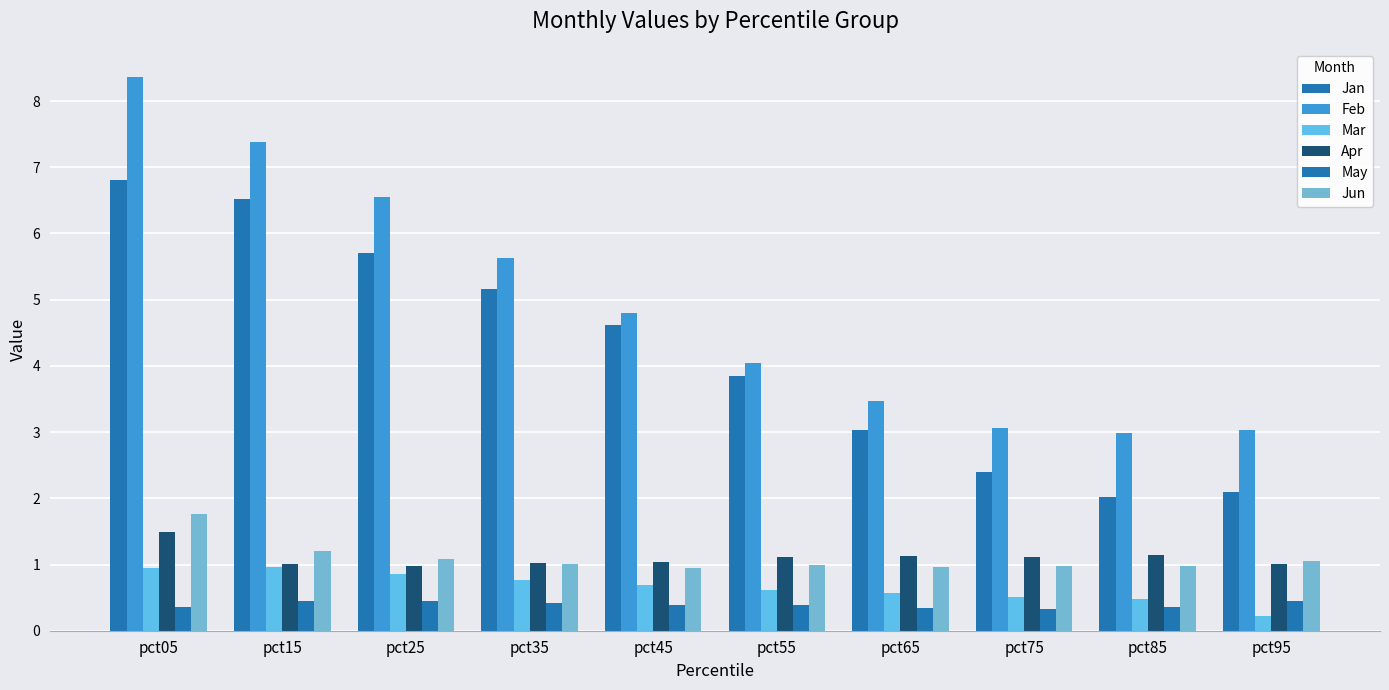

What is the value of the May bar at the 5th from the left?

0.4